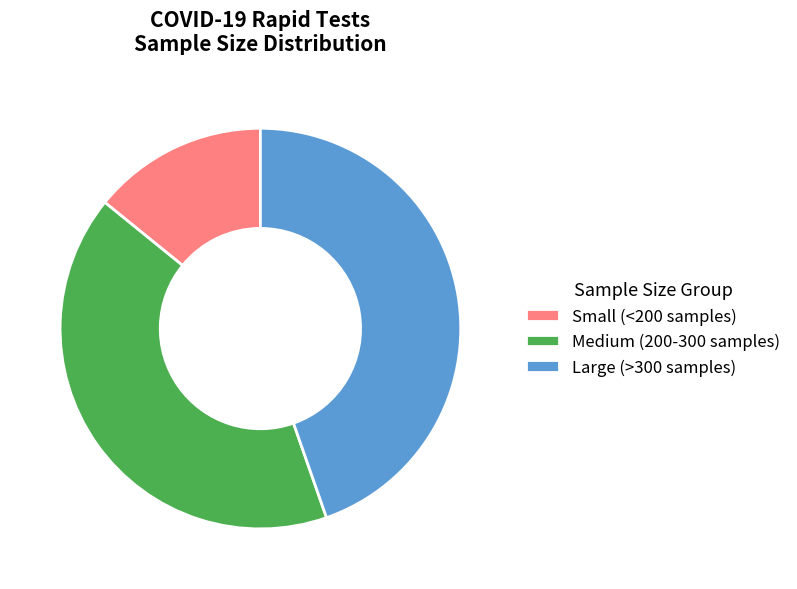

Which slice is the largest?

Large (>300 samples)